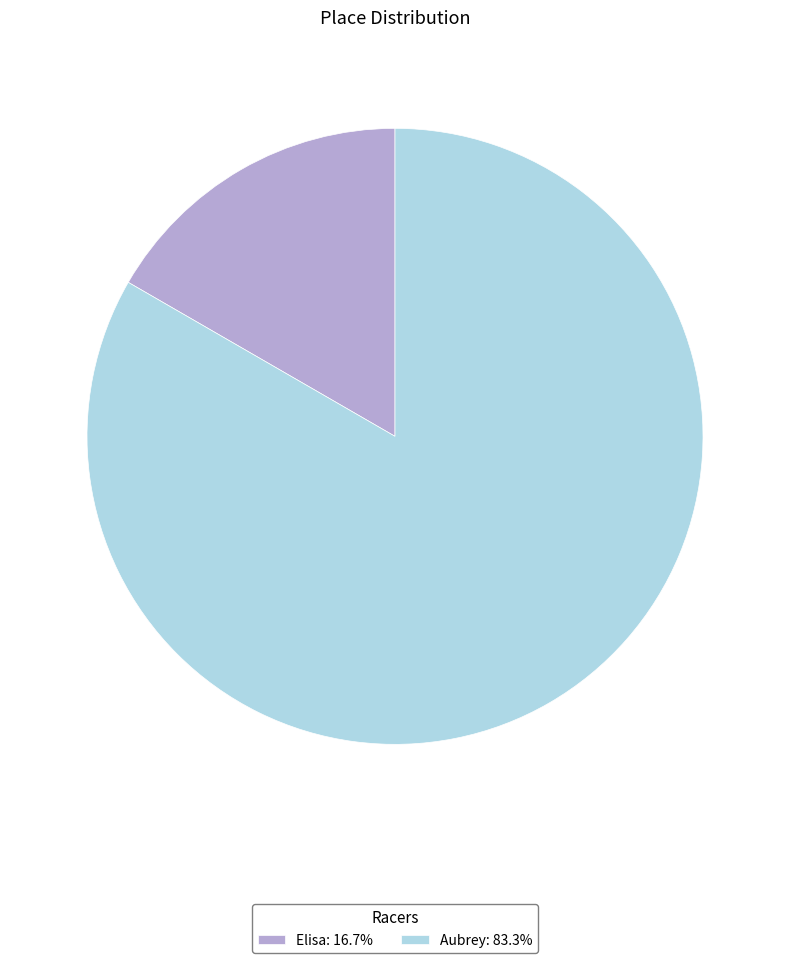

Combined, do Aubrey: 83.3% and Elisa: 16.7% account for over 50%?

Yes